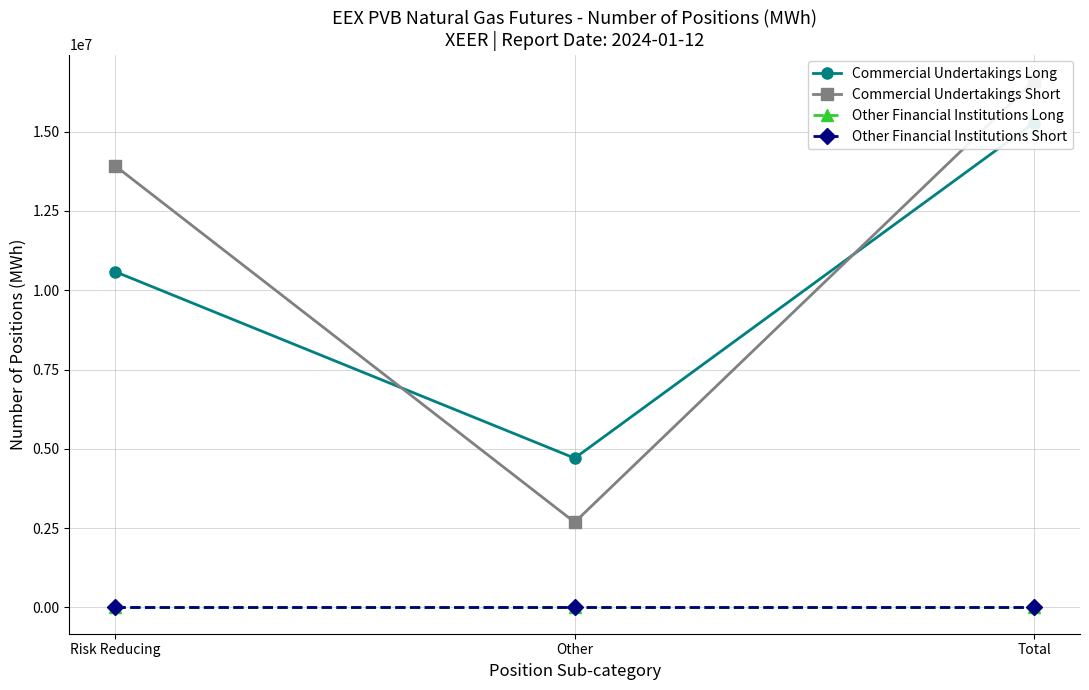

Does the chart have visible grid lines?

Yes